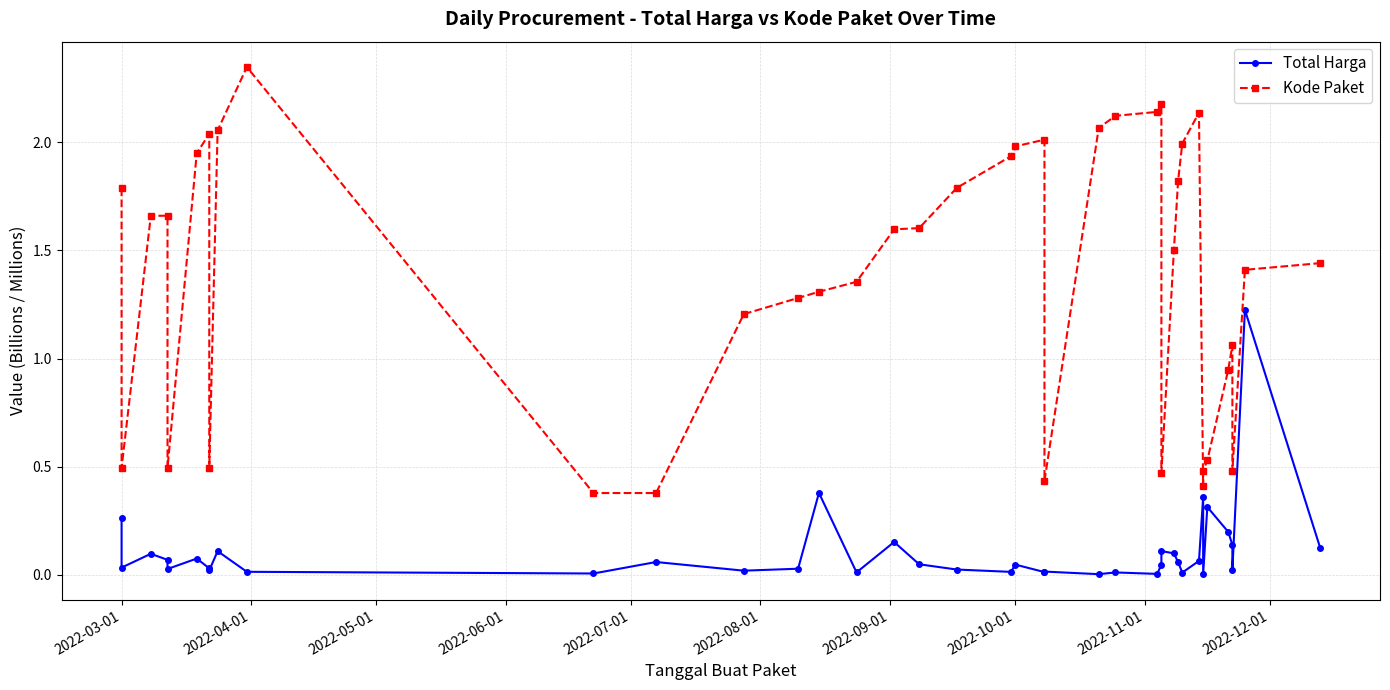

Does the chart display data point markers on the line(s)?

Yes